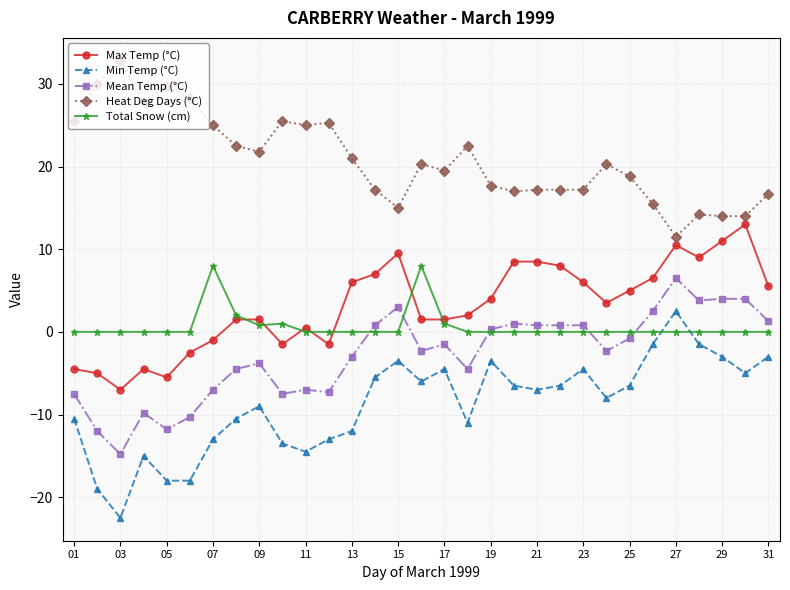

What is the smallest value displayed?

-22.5